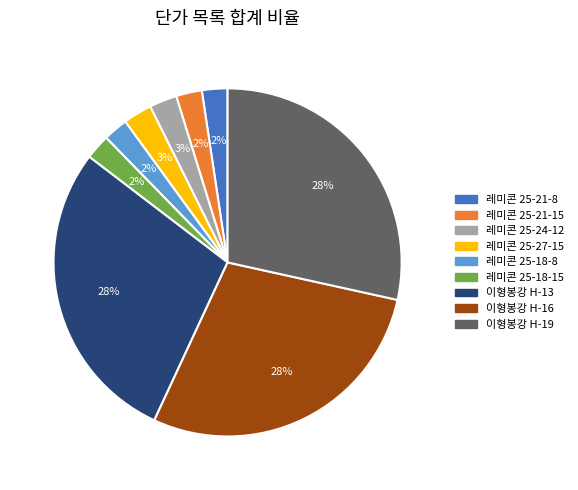

How many segments does this pie chart have?

9